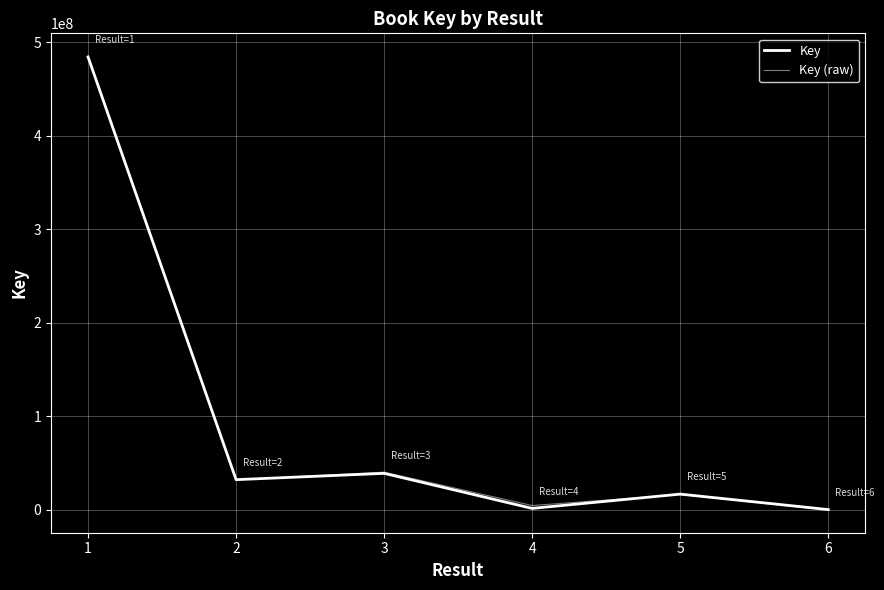

What value does the Key (raw) series have at 1?

485126472.3